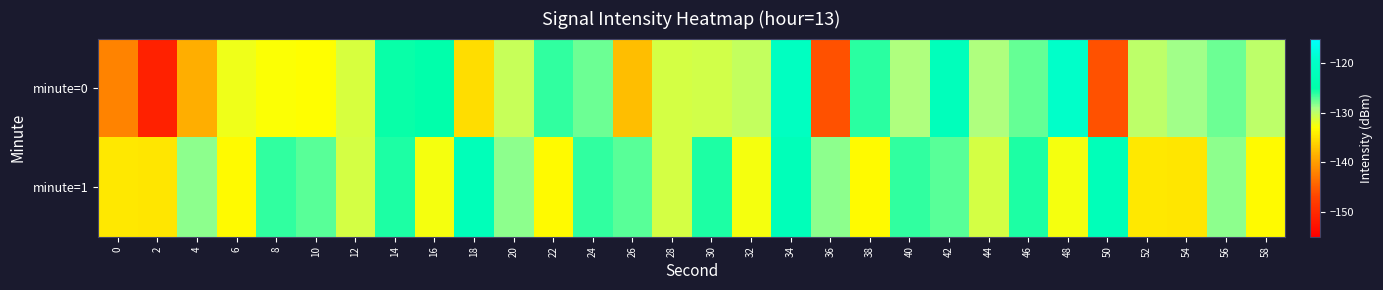

Reading left to right, what are all the values shown in this chart?

minute=0: 0=-142.0	2=-151.0	4=-138.7	6=-132.3	8=-132.9	10=-133.0	12=-131.1	14=-125.2	16=-124.7	18=-135.4	20=-130.4	22=-126.2	24=-127.5	26=-137.6	28=-131.1	30=-130.8	32=-130.2	34=-120.8	36=-145.8	38=-126.1	40=-129.2	42=-122.0	44=-129.4	46=-127.4	48=-119.4	50=-145.9	52=-129.9	54=-128.9	56=-127.6	58=-129.9
minute=1: 0=-134.5	2=-134.8	4=-128.3	6=-133.3	8=-126.1	10=-127.0	12=-131.0	14=-125.8	16=-132.6	18=-122.3	20=-128.3	22=-133.3	24=-126.1	26=-127.0	28=-131.0	30=-125.8	32=-132.6	34=-122.3	36=-128.3	38=-133.3	40=-126.1	42=-127.0	44=-131.0	46=-125.8	48=-132.6	50=-122.3	52=-134.5	54=-134.8	56=-128.3	58=-133.3